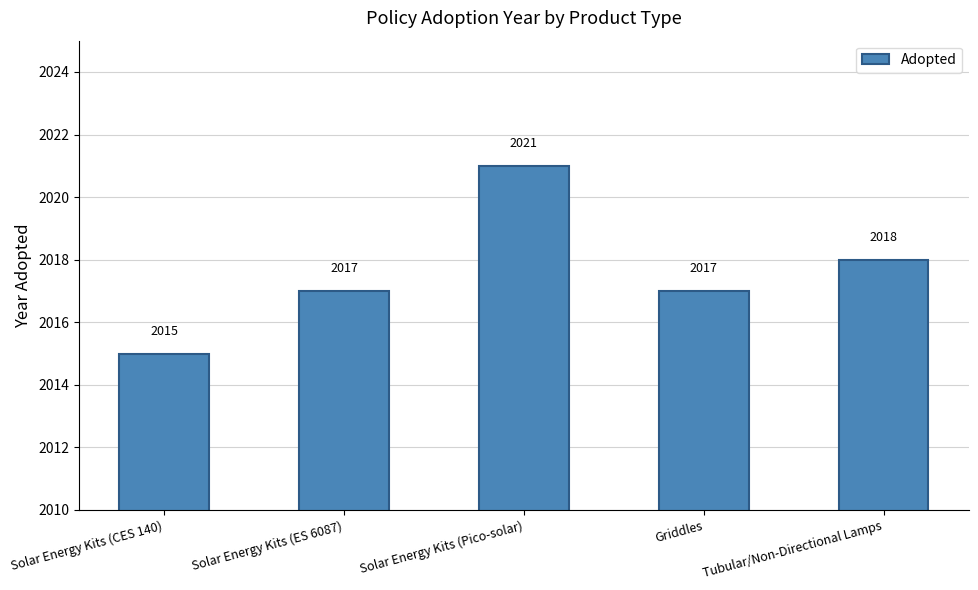

Reading right to left, extract all data points from this chart.

2018	2017	2021	2017	2015